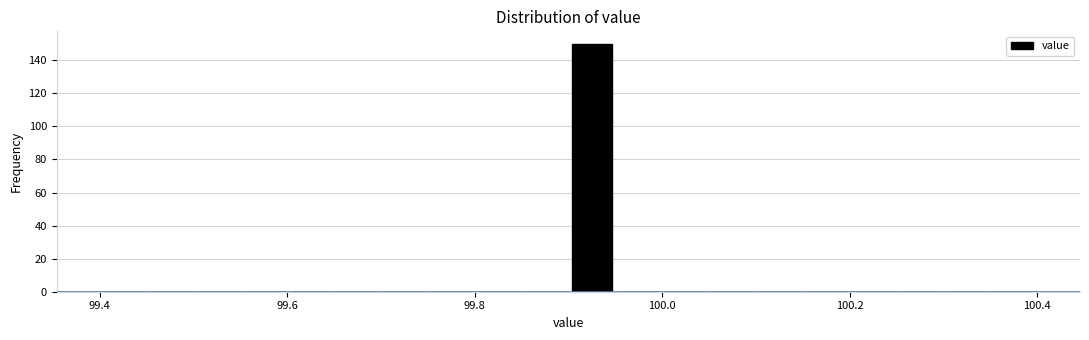

Around what value on the x-axis is the tallest bar? Give the approximate position of its centre, as read against the axis.

99.92